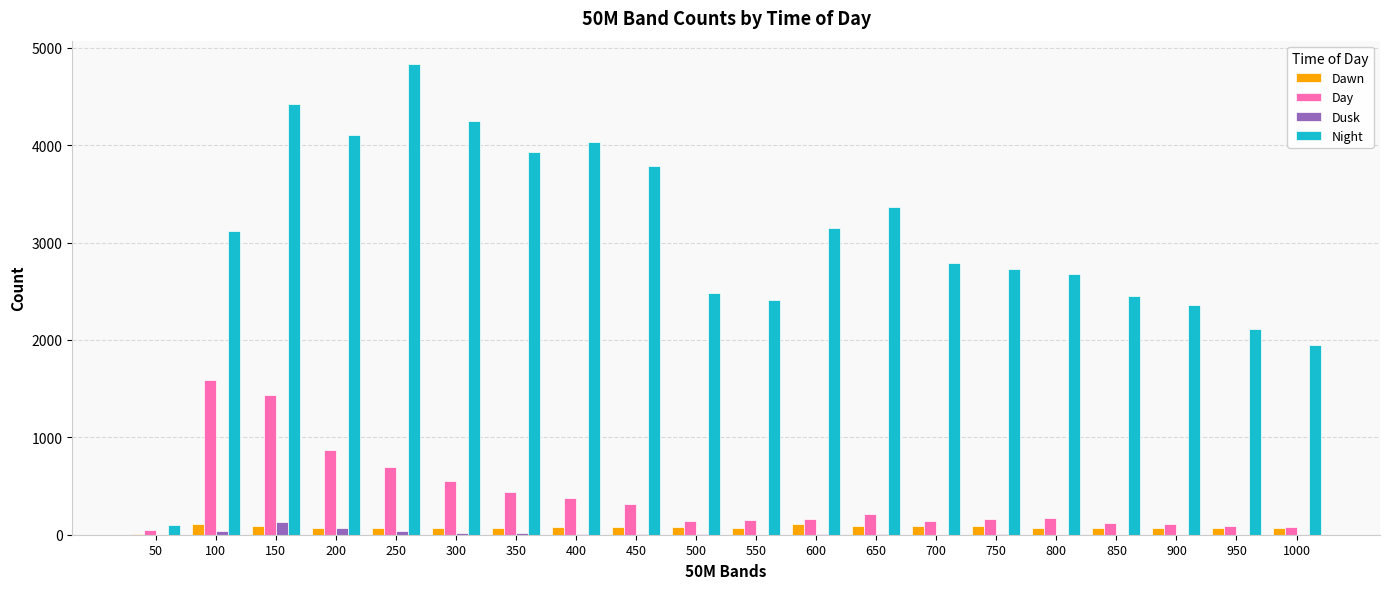

Between 400 and 700, which series saw the biggest shift?

Night